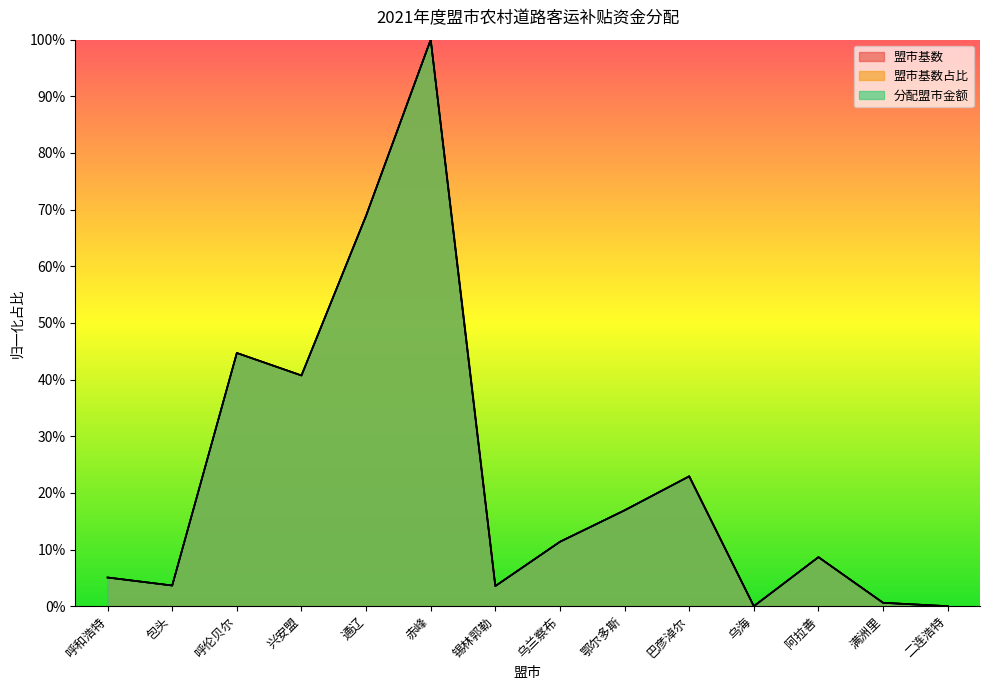

In 盟市基数占比, how many points are lower than both neighbors (excluding endpoints)?

4